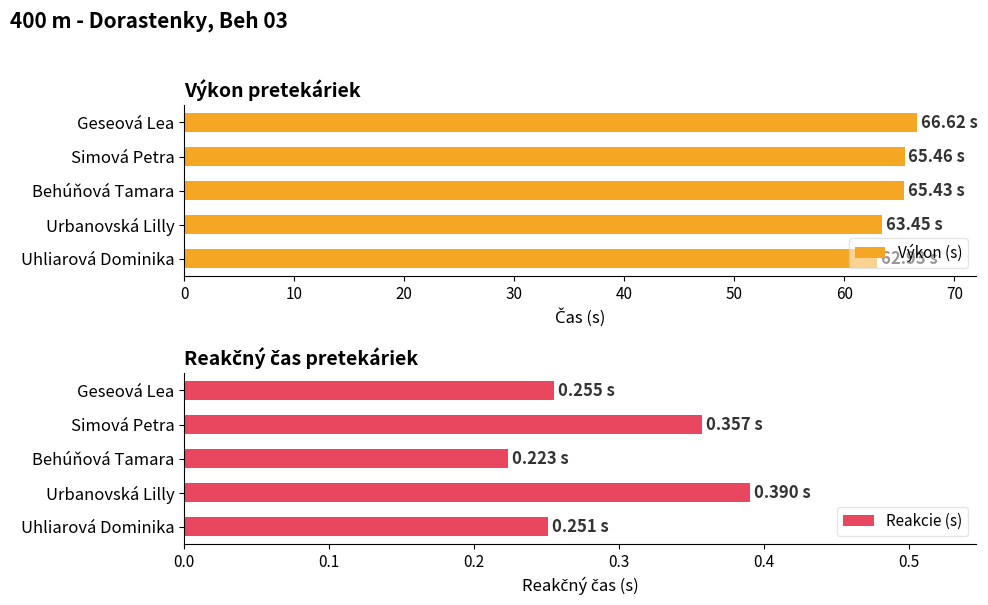

Does the chart contain any negative values?

No